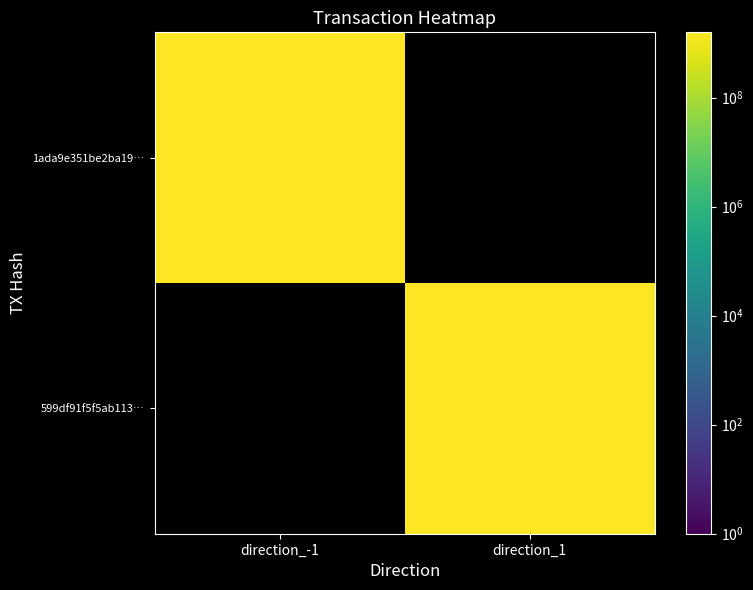

At how many categories does at least one series exceed 47151482?

2